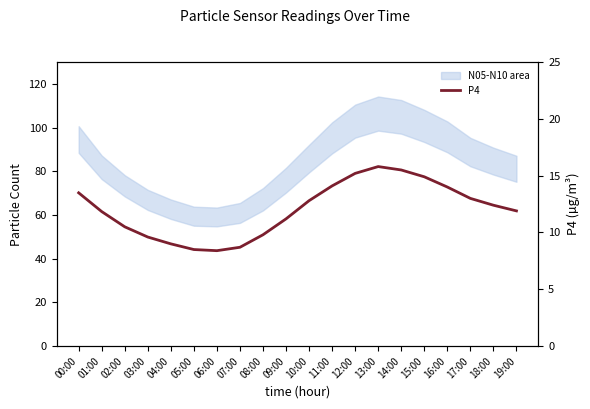

What is the spread (max minus min) of values at 12:00?

95.3